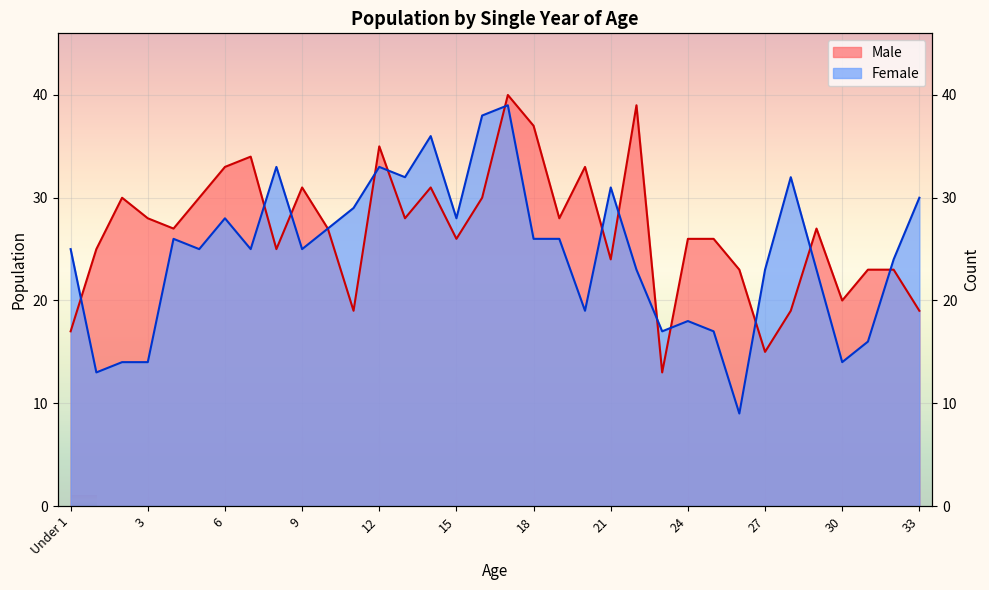

Where do Male and Female first cross each other?

Under 1 and 1